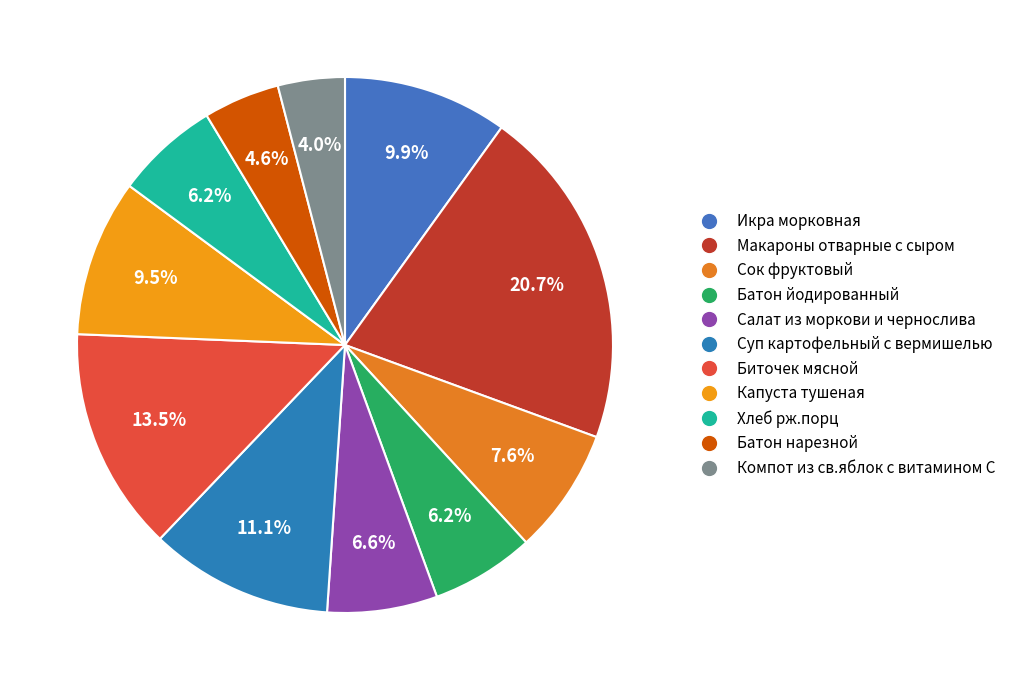

True or false: Хлеб рж.порц accounts for 6% of the total.

True